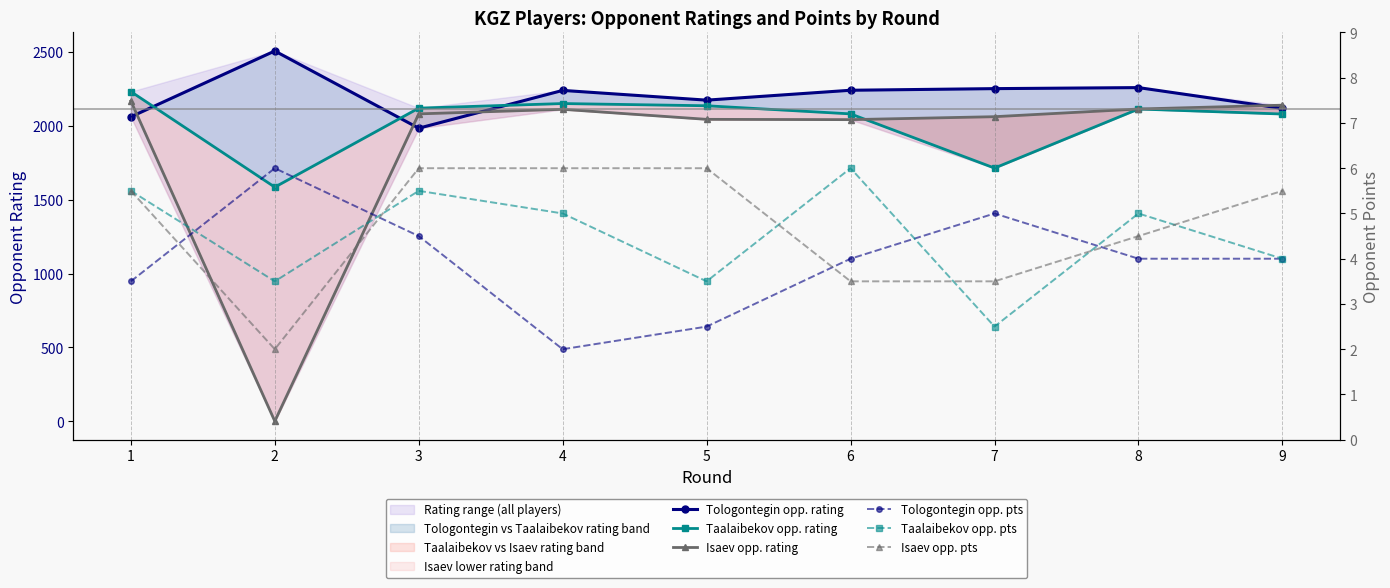

Where is Isaev opp. pts nearest to the value 4?

6